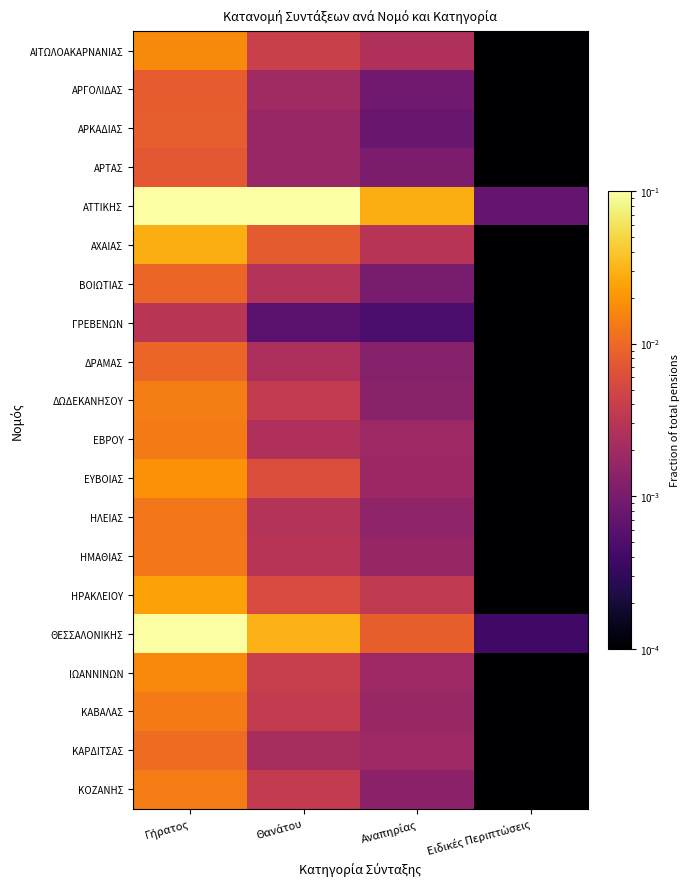

List the series in order of their peak value, lowest first.

ΓΡΕΒΕΝΩΝ, ΑΡΤΑΣ, ΑΡΓΟΛΙΔΑΣ, ΑΡΚΑΔΙΑΣ, ΒΟΙΩΤΙΑΣ, ΔΡΑΜΑΣ, ΚΑΡΔΙΤΣΑΣ, ΗΛΕΙΑΣ, ΗΜΑΘΙΑΣ, ΚΑΒΑΛΑΣ, ΕΒΡΟΥ, ΚΟΖΑΝΗΣ, ΔΩΔΕΚΑΝΗΣΟΥ, ΙΩΑΝΝΙΝΩΝ, ΑΙΤΩΛΟΑΚΑΡΝΑΝΙΑΣ, ΕΥΒΟΙΑΣ, ΗΡΑΚΛΕΙΟΥ, ΑΧΑΙΑΣ, ΘΕΣΣΑΛΟΝΙΚΗΣ, ΑΤΤΙΚΗΣ